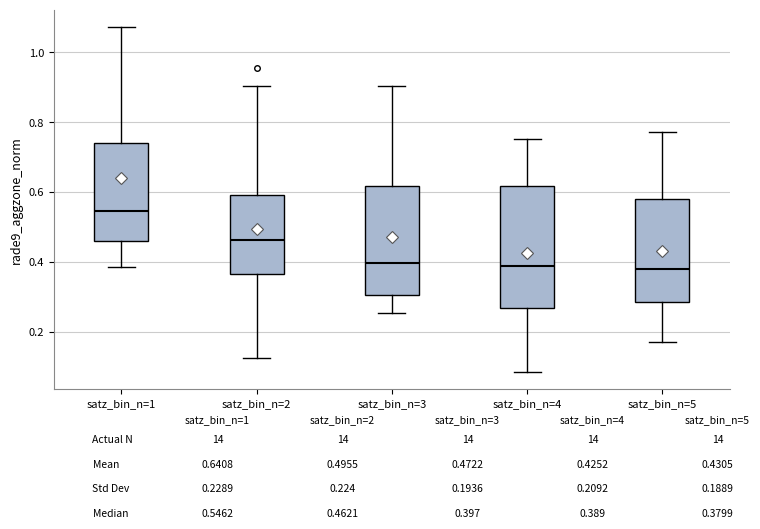

Reading left to right, transcribe this box plot: for each box, give where its median line is, the range the box spans, and where its two whiskers end, as read against the y-axis. The values are not printed on the chart, so give them approximately, as read against the axis.

satz_bin_n=1: median 0.54, box 0.46 to 0.74, whiskers 0.38 to 1.08
satz_bin_n=2: median 0.46, box 0.36 to 0.60, whiskers 0.12 to 0.90
satz_bin_n=3: median 0.40, box 0.30 to 0.62, whiskers 0.26 to 0.90
satz_bin_n=4: median 0.38, box 0.26 to 0.62, whiskers 0.08 to 0.76
satz_bin_n=5: median 0.38, box 0.28 to 0.58, whiskers 0.18 to 0.78